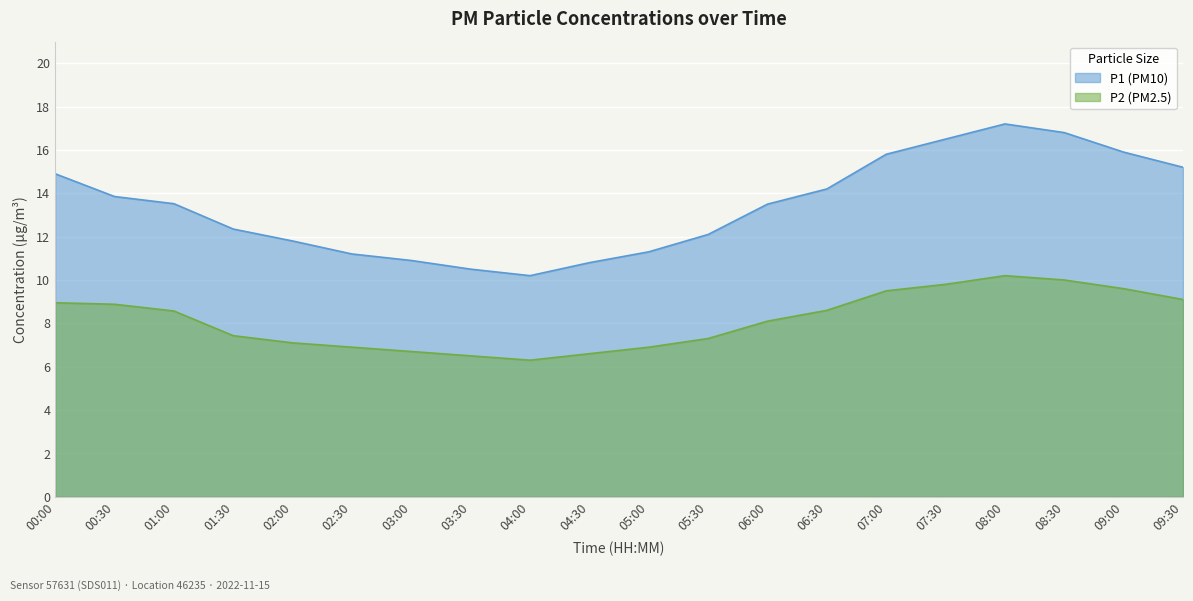

What is the difference between the P1 values at 09:30 and 02:00?

3.4